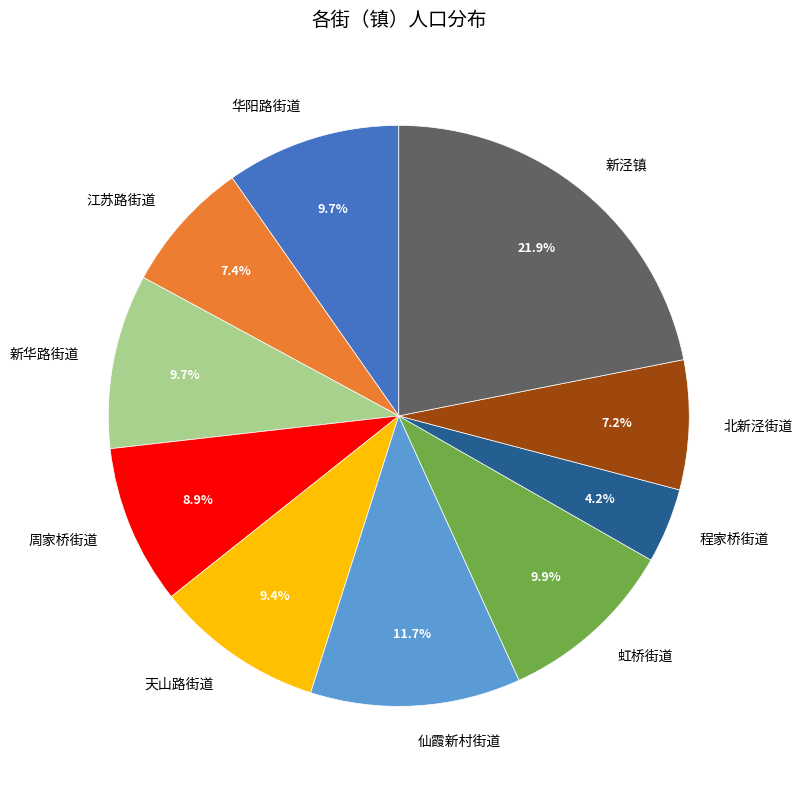

Count the number of slices in the pie.

10